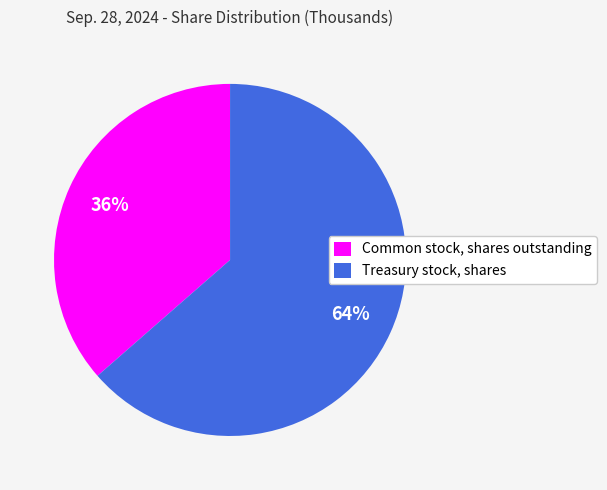

How many slices are in this pie chart?

2